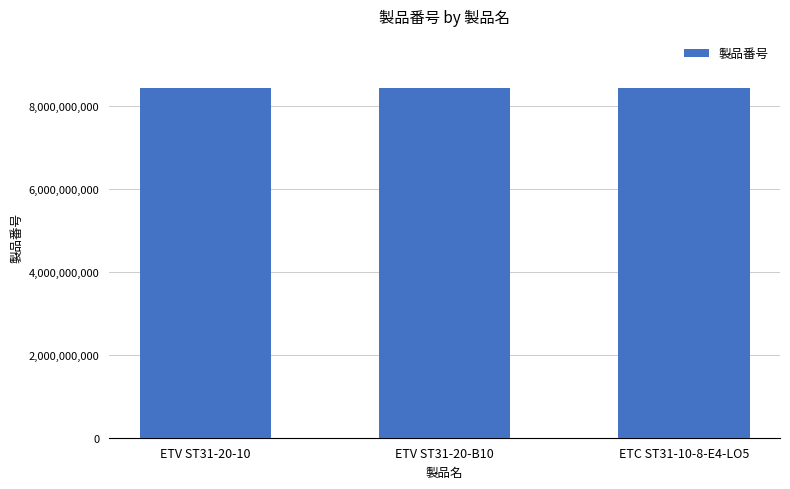

What is the difference between the second highest and minimum values?

113